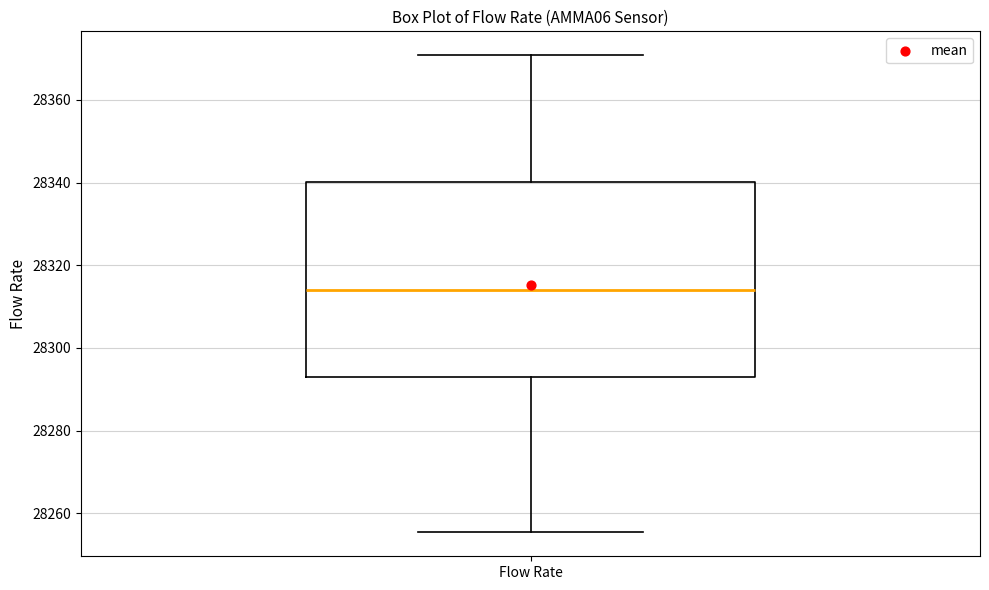

Read this box plot against the y-axis: the position of the median line, the range covered by the box, and the ends of both whiskers. The values are not printed on the chart, so give them approximately, as read against the axis.

median 28314, box 28294 to 28340, whiskers 28256 to 28370